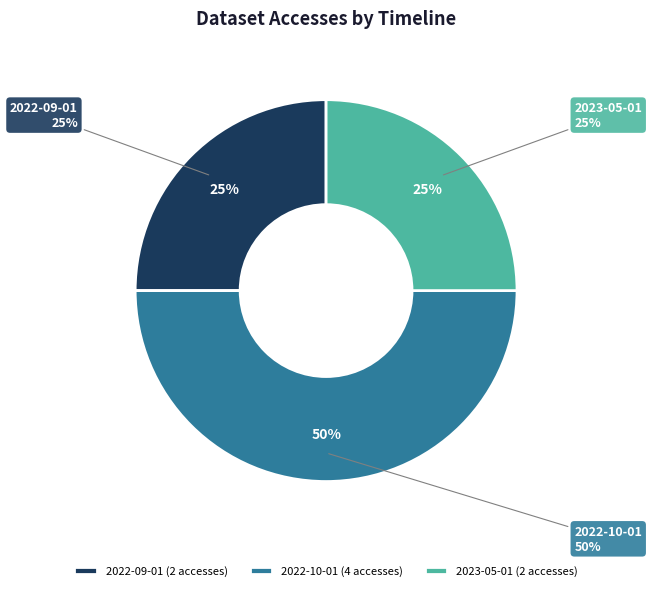

What is the largest slice in the pie chart?

2022-10-01